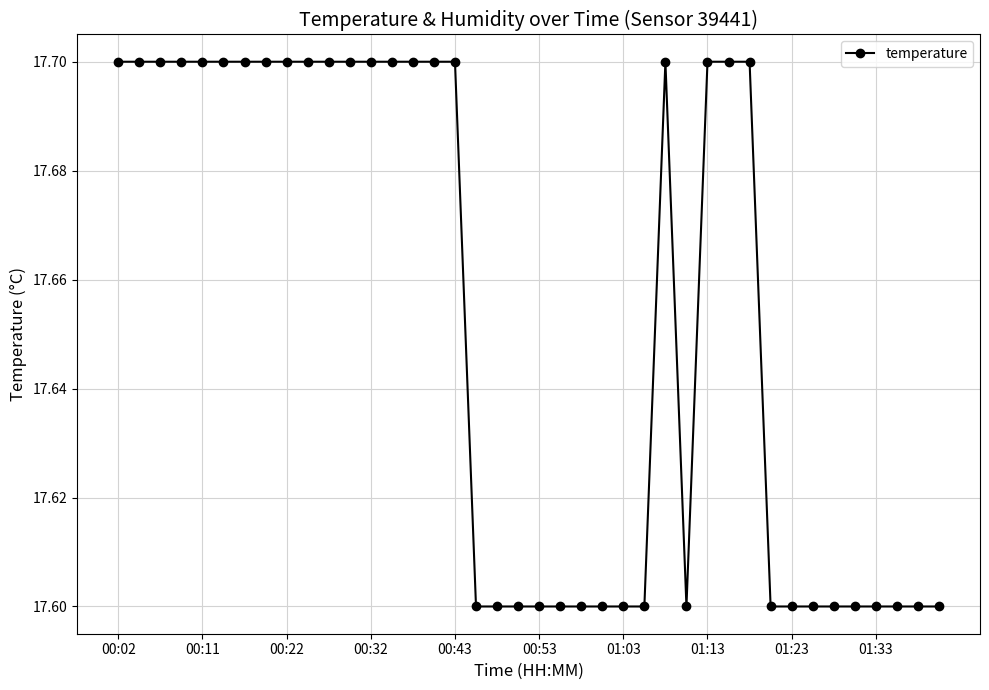

Count the values in the range 17 to 18.

40